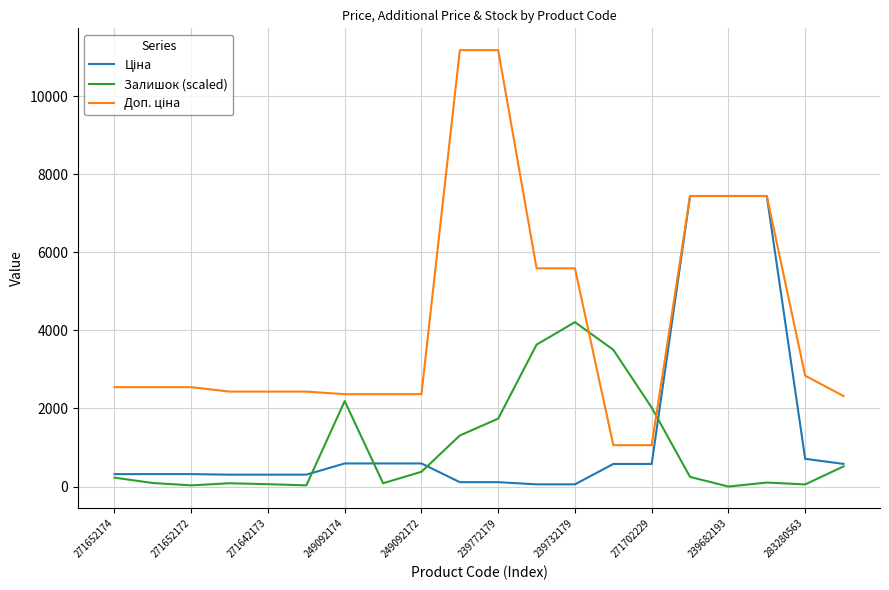

How many lines are shown in the chart?

3